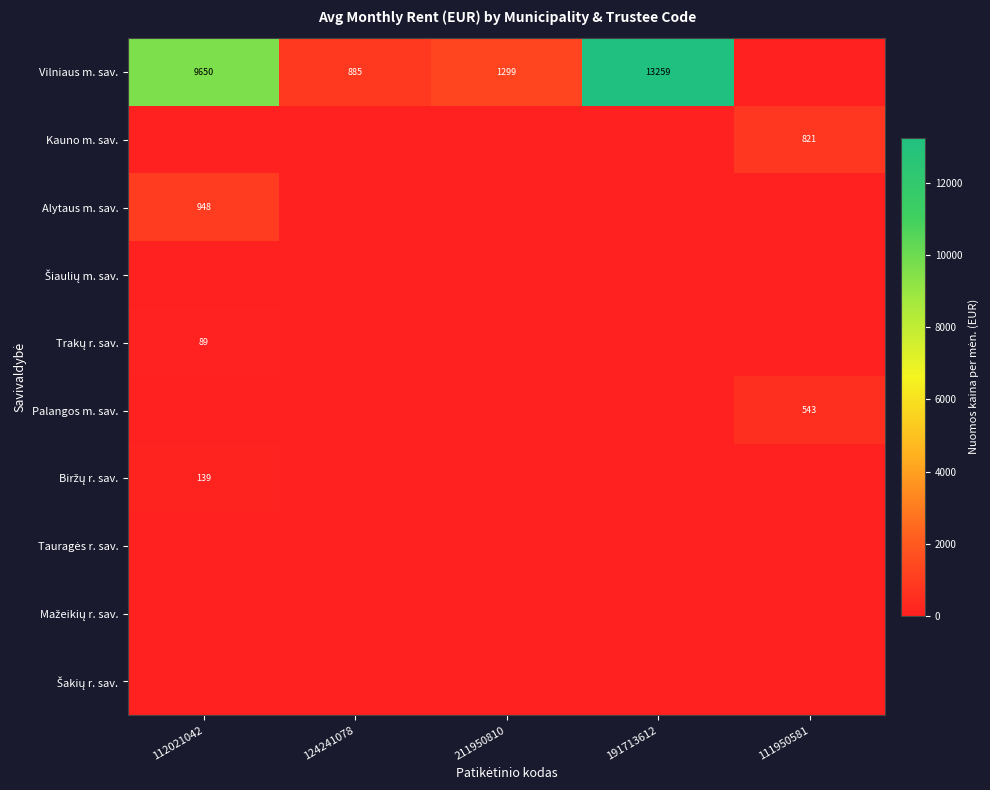

True or false: Vilniaus m. sav. has a value of 9650 at 112021042.

True